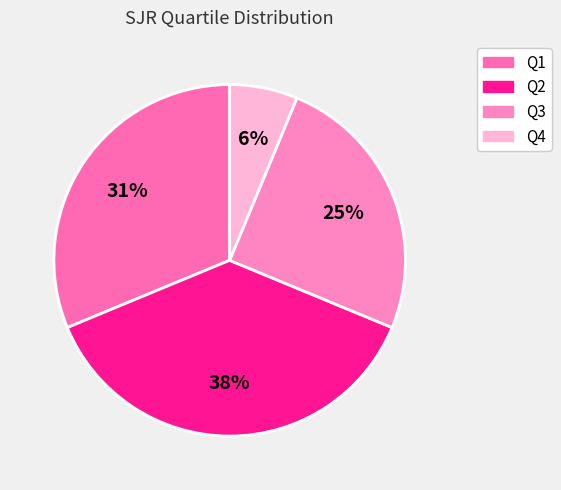

To the nearest percent, what is the average slice percentage?

25%